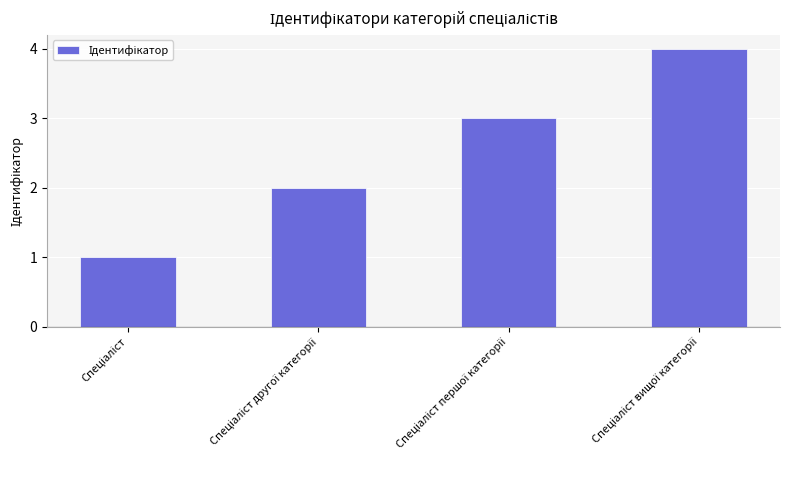

What is the sum of all values?

10